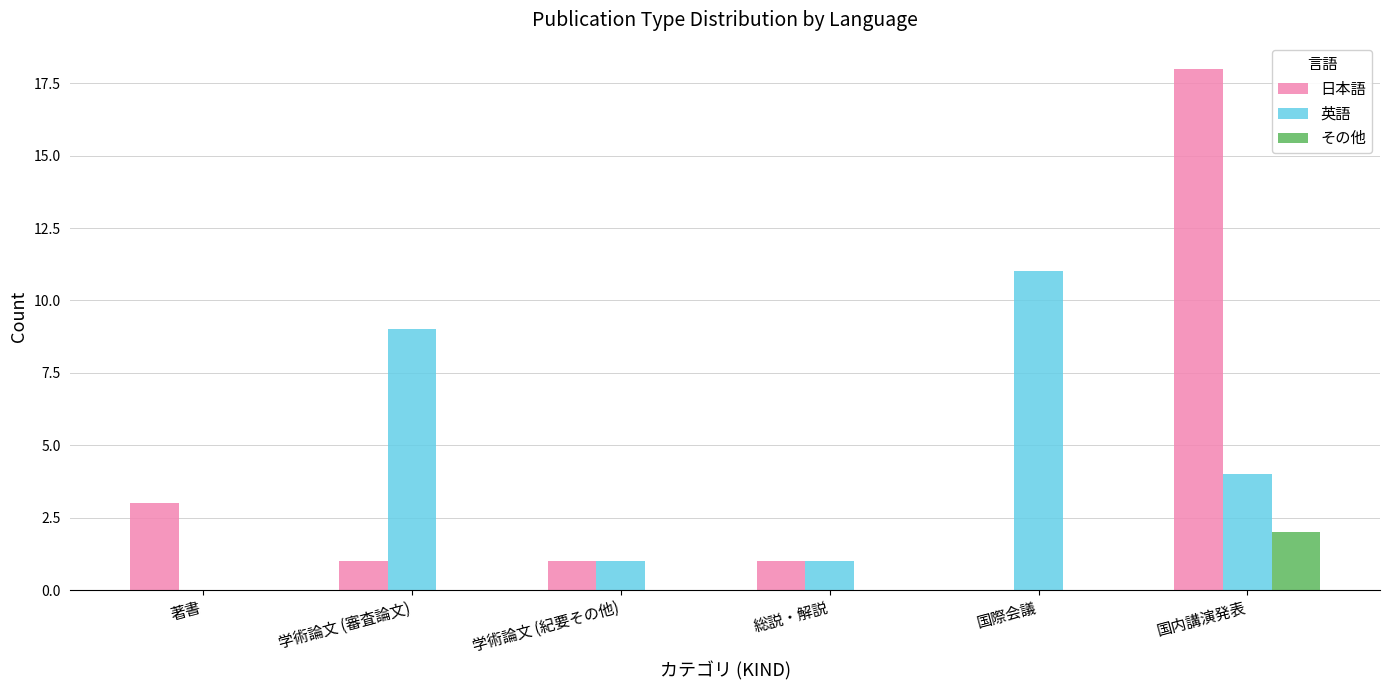

What is the total value across all series at 総説・解説?

2